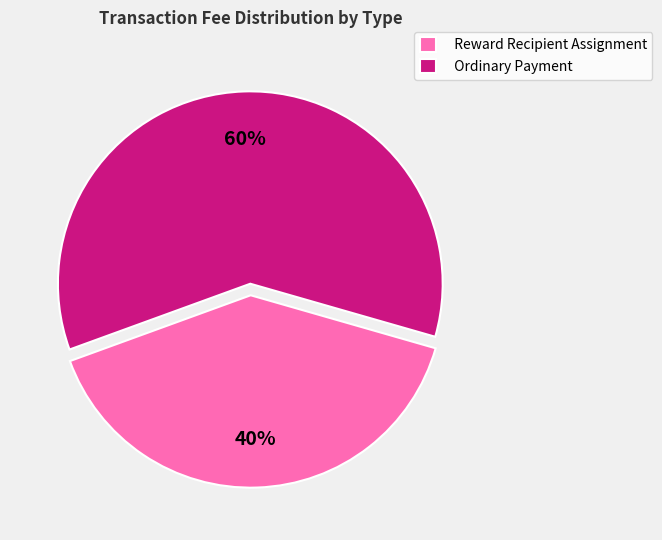

To the nearest percent, what portion does Ordinary Payment represent?

60%